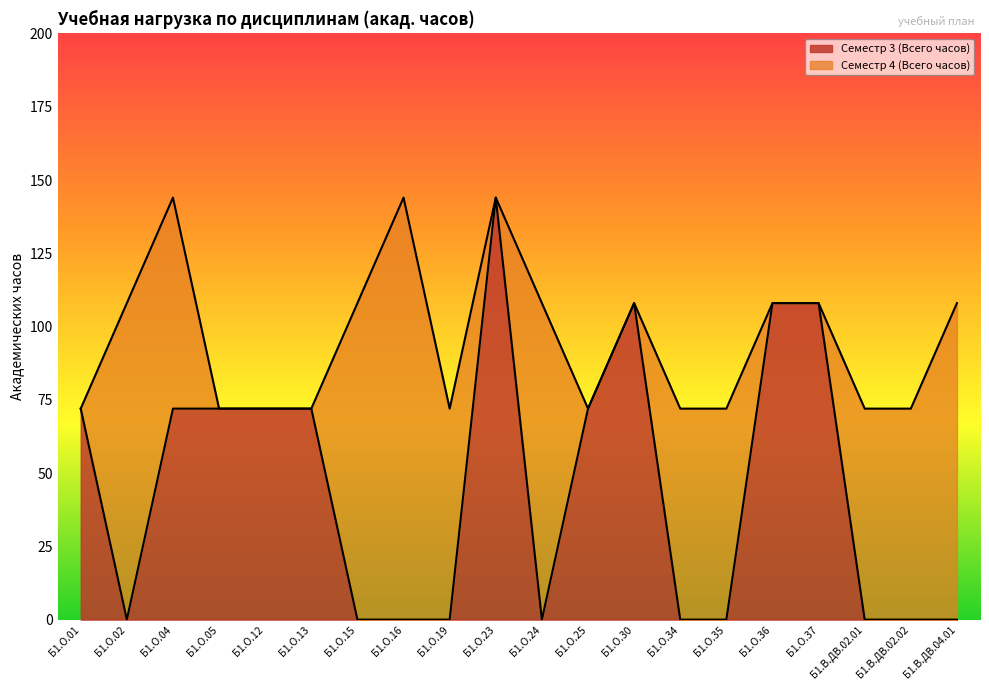

Where is the data nearest to the value 72?

Б1.О.01